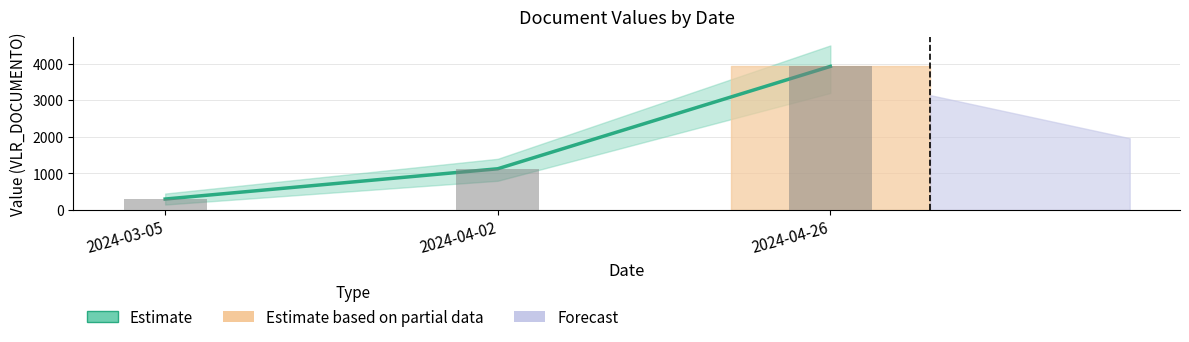

Between 2024-04-26 and 2024-03-05, which is larger?

2024-04-26